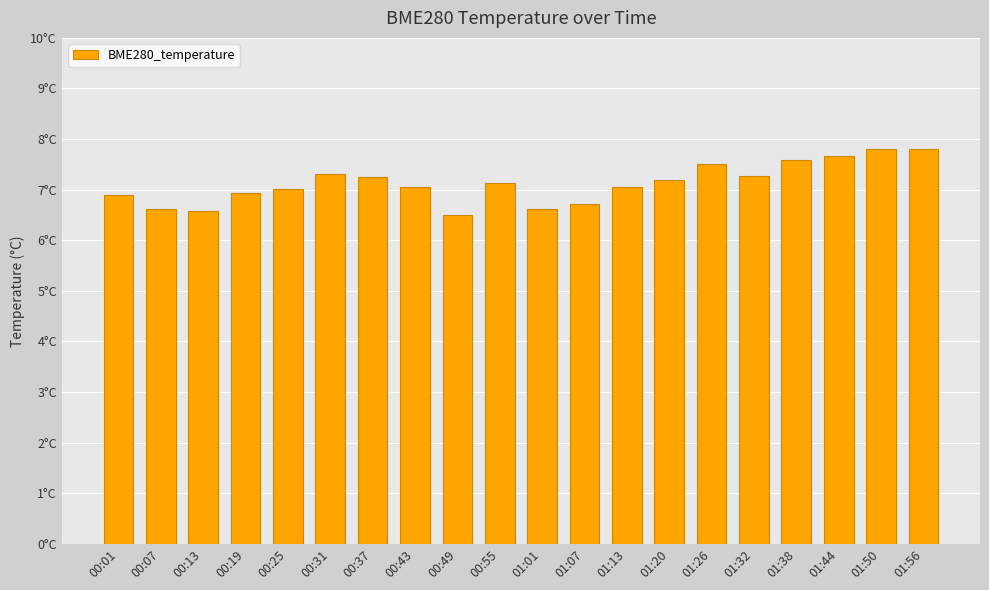

Rank the categories by value from highest to lowest.

01:56, 01:50, 01:44, 01:38, 01:26, 00:31, 01:32, 00:37, 01:20, 00:55, 00:43, 01:13, 00:25, 00:19, 00:01, 01:07, 00:07, 01:01, 00:13, 00:49